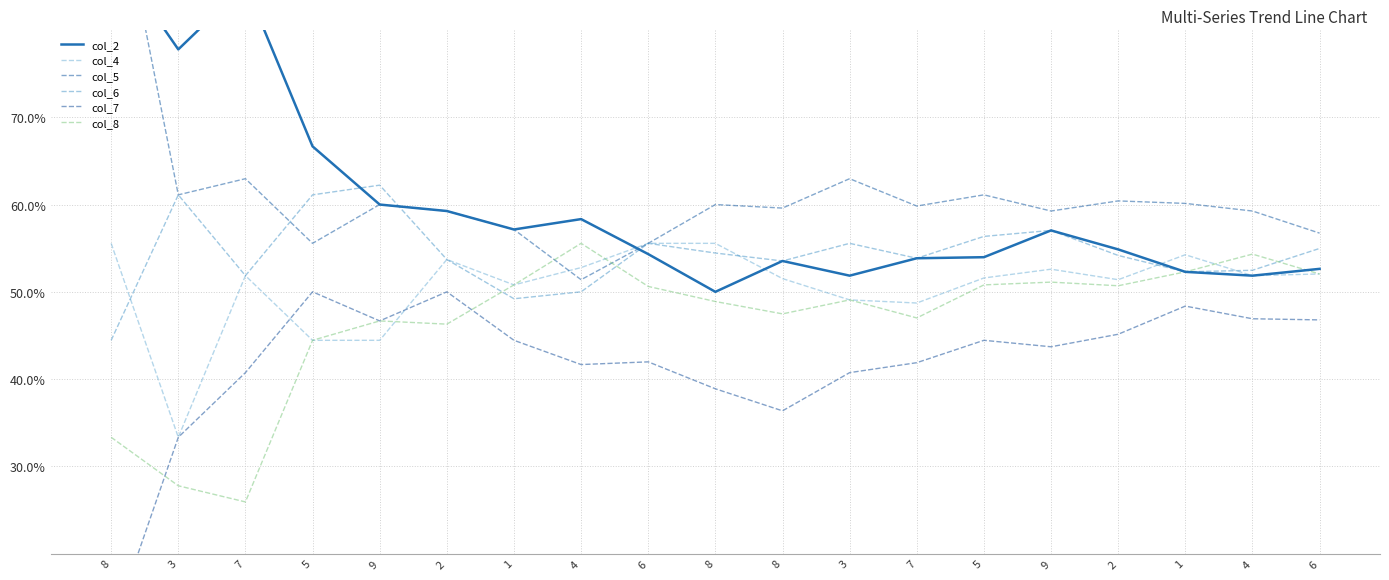

Between which two adjacent categories do col_4 and col_7 first intersect?

7 and 5